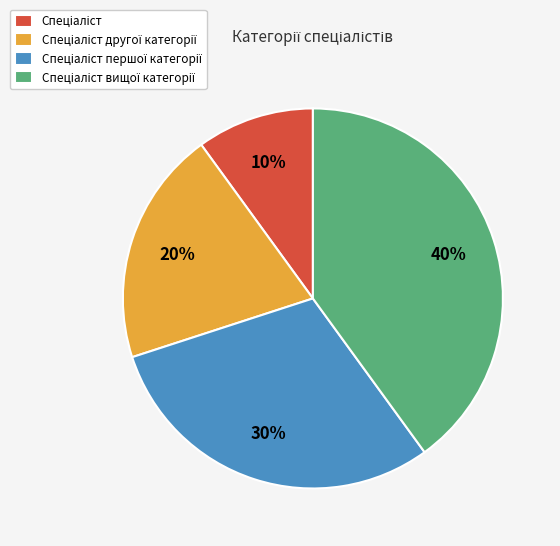

To the nearest percent, what is the average slice percentage?

25%